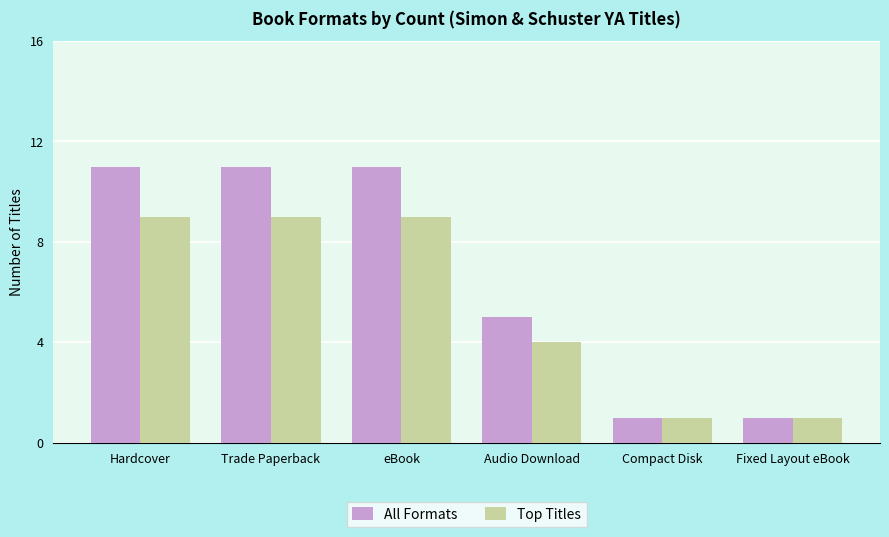

What is the difference between the maximum and minimum values in the Top Titles series?

8